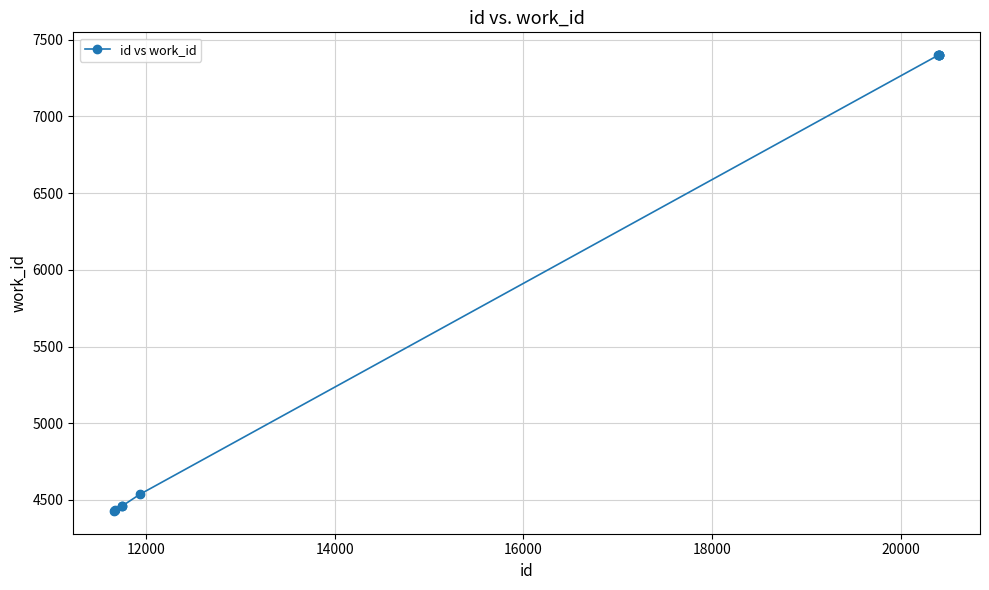

What is the average value?

5931